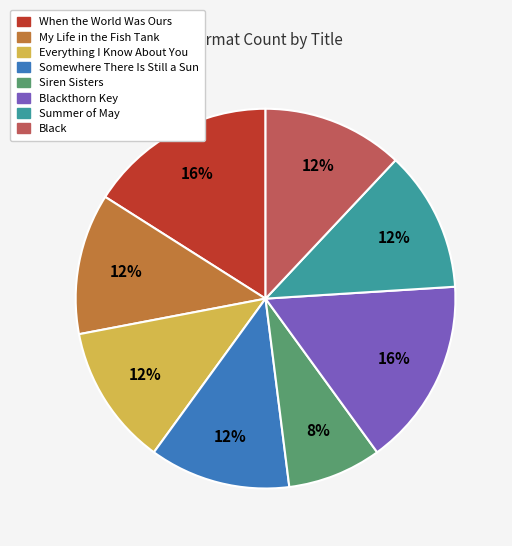

To the nearest percent, what is the average slice percentage?

12%